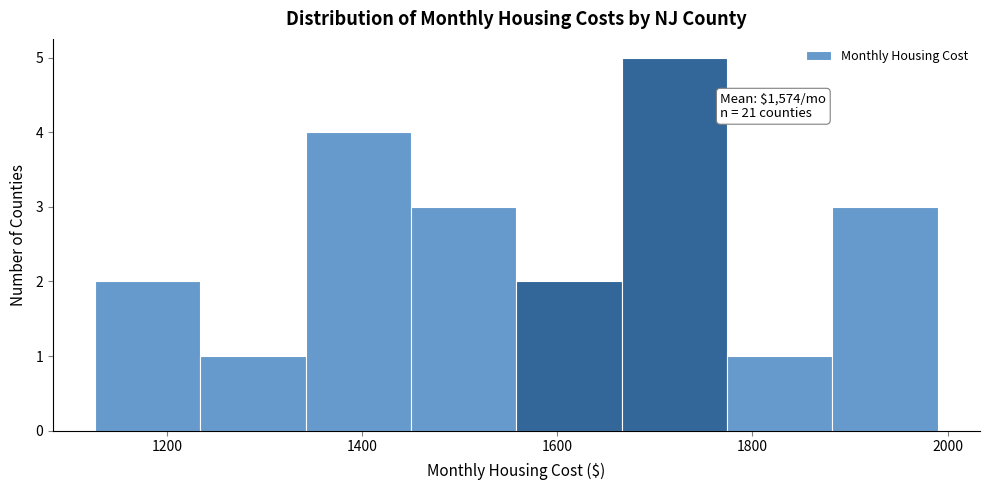

Over which range of the x-axis is the bar tallest?

1666 to 1774